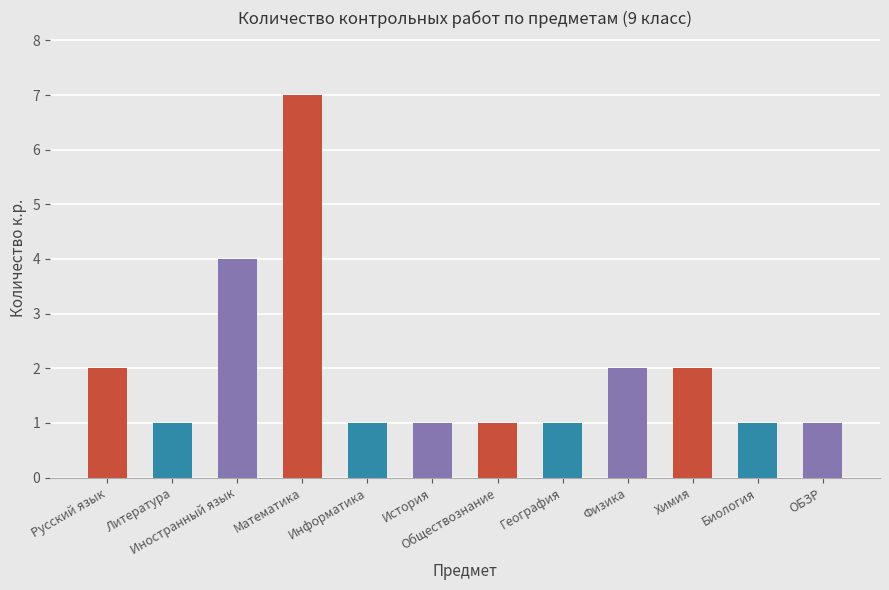

Is it true that the value at Химия is 3?

False